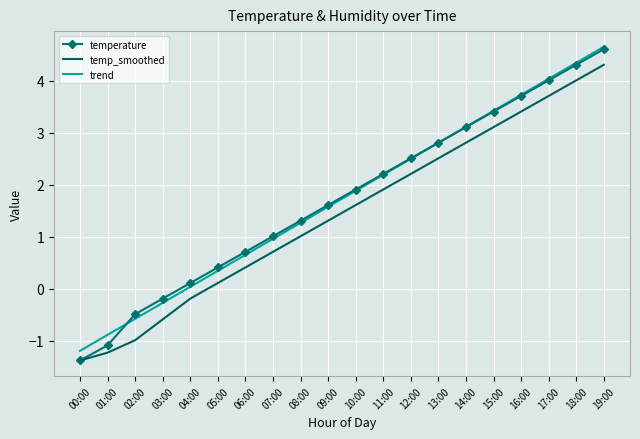

Which series has the largest range (max minus min)?

temperature